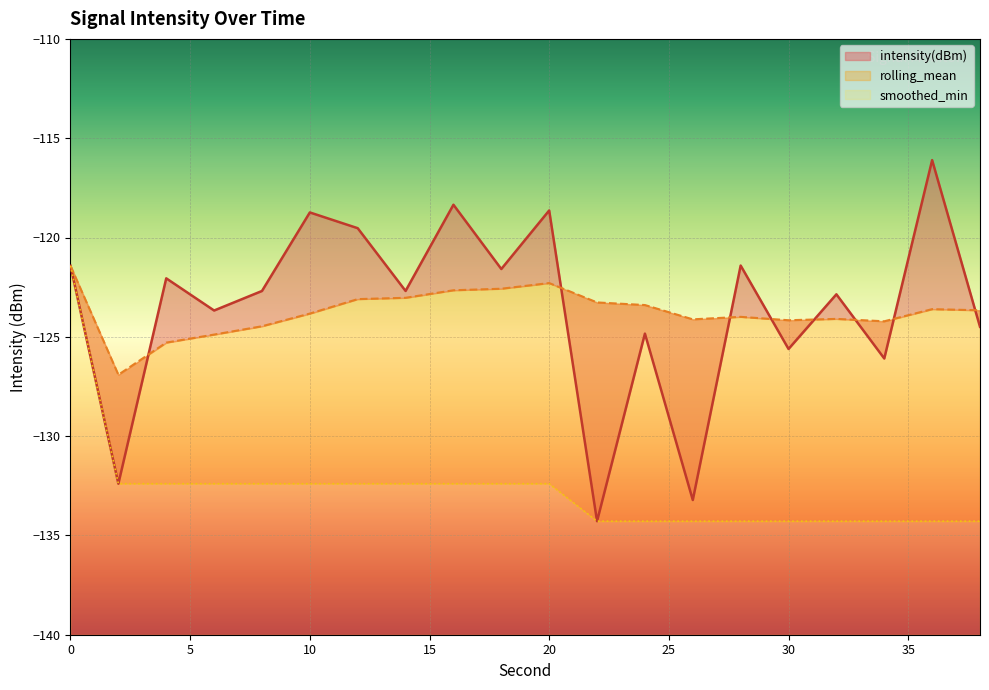

List the series in order of their peak value, lowest first.

rolling_mean, smoothed_min, intensity(dBm)